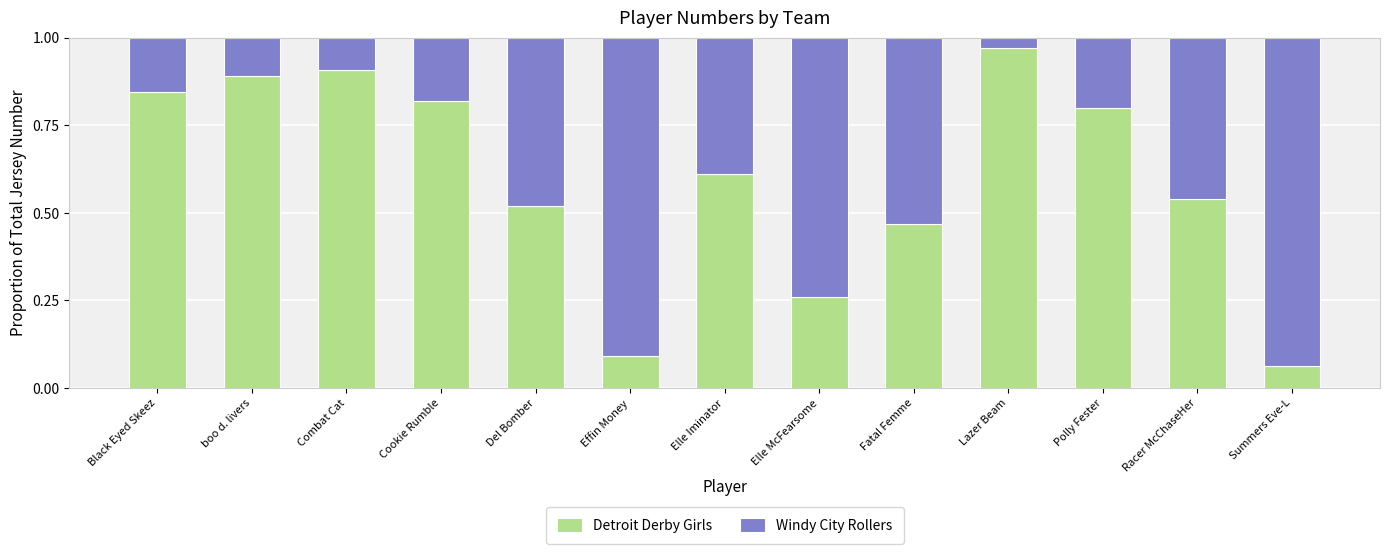

What are all the series names shown in the legend?

Detroit Derby Girls, Windy City Rollers